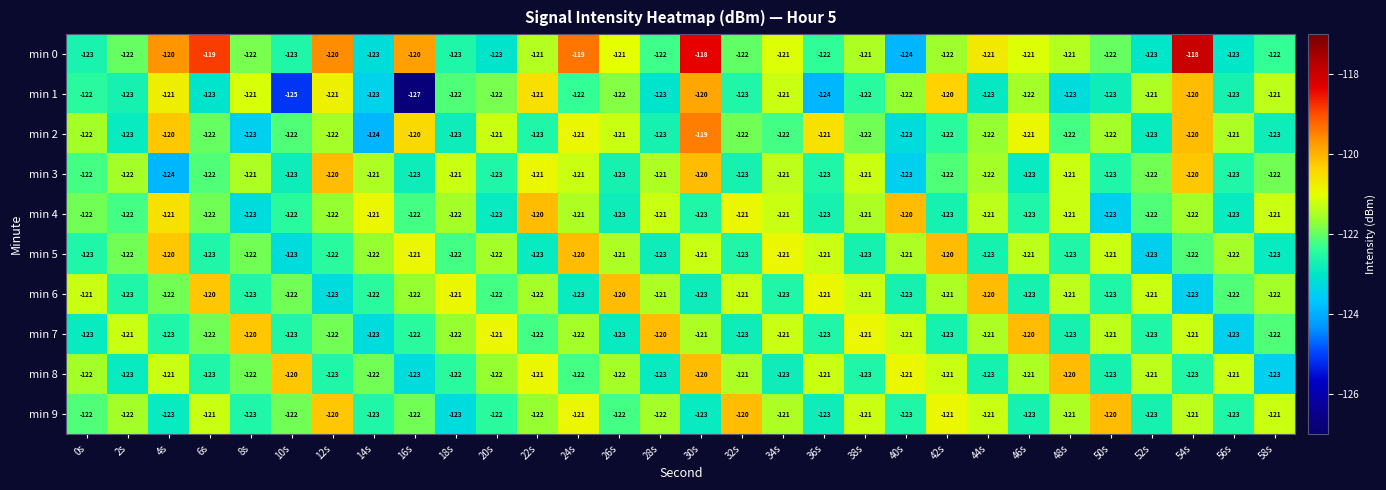

What is the difference between the maximum and minimum values in the min 1 series?

7